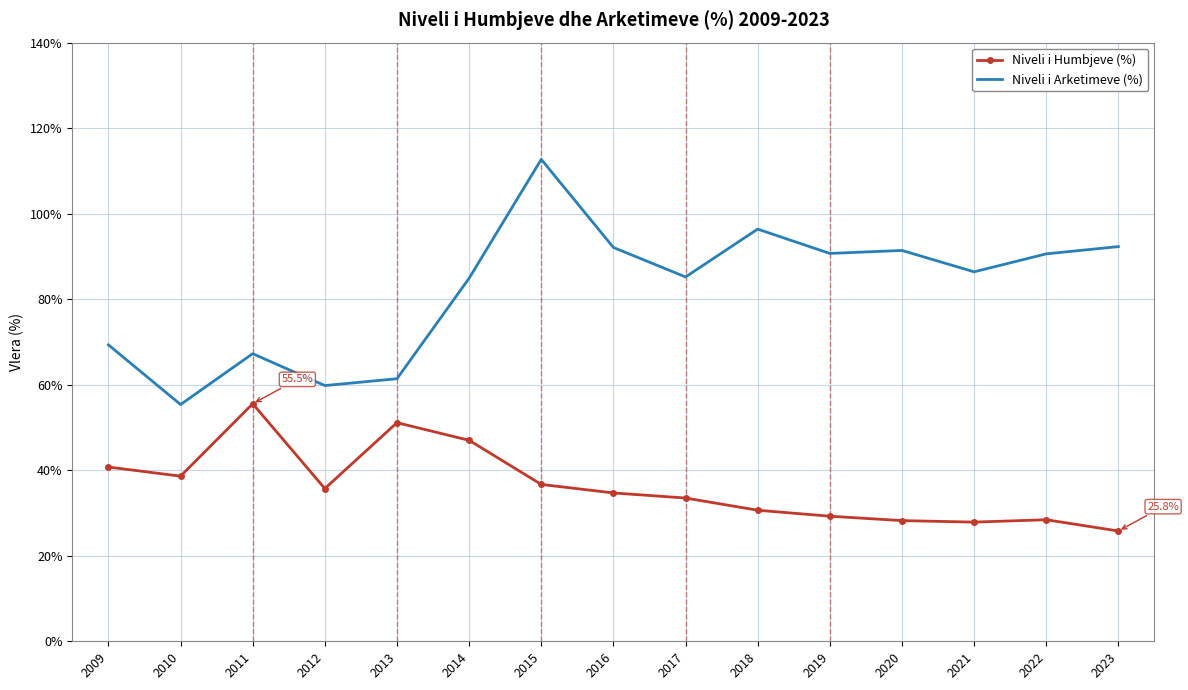

Where is the first local maximum for Niveli i Arketimeve (%)?

2011